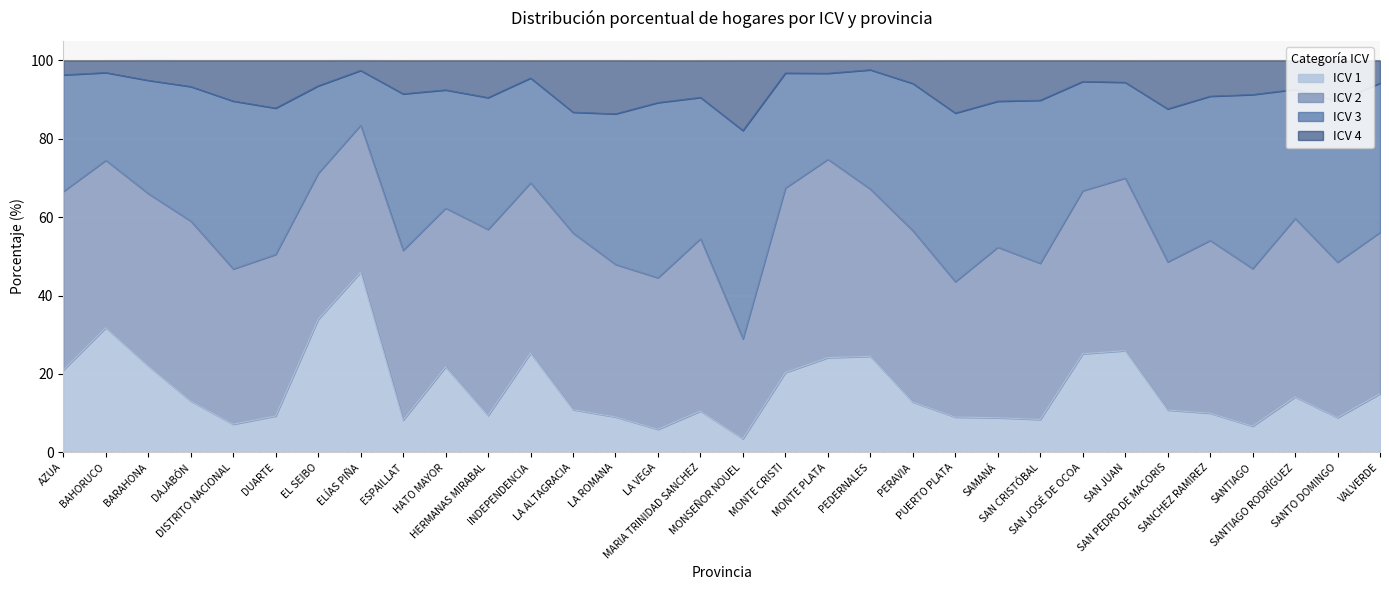

What is the highest value of the ICV 1 series?

46.0